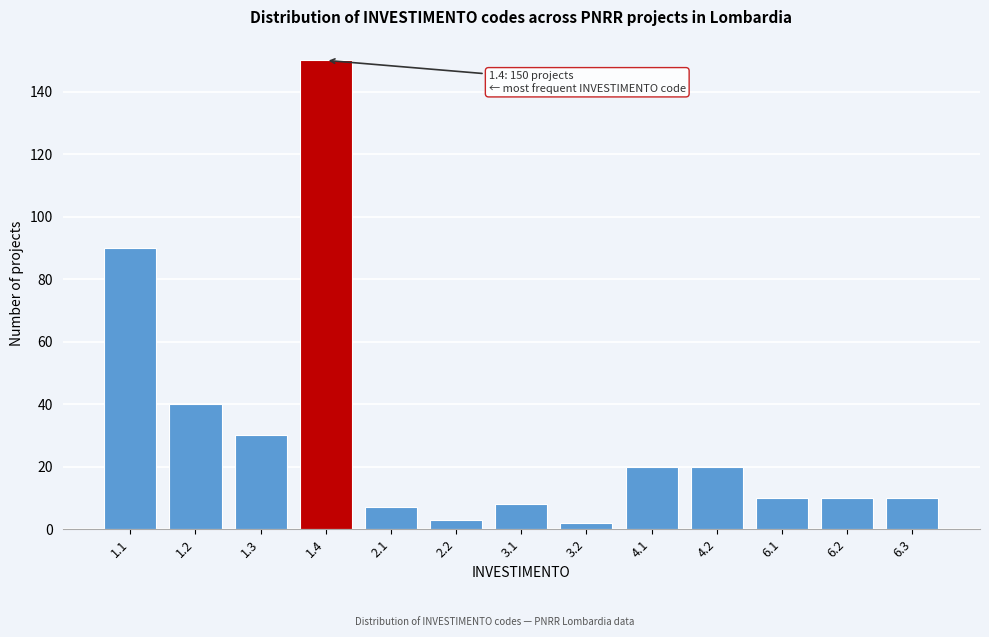

Reading left to right, transcribe all the data shown in this chart.

1.1=90	1.2=40	1.3=30	1.4=150	2.1=7	2.2=3	3.1=8	3.2=2	4.1=20	4.2=20	6.1=10	6.2=10	6.3=10